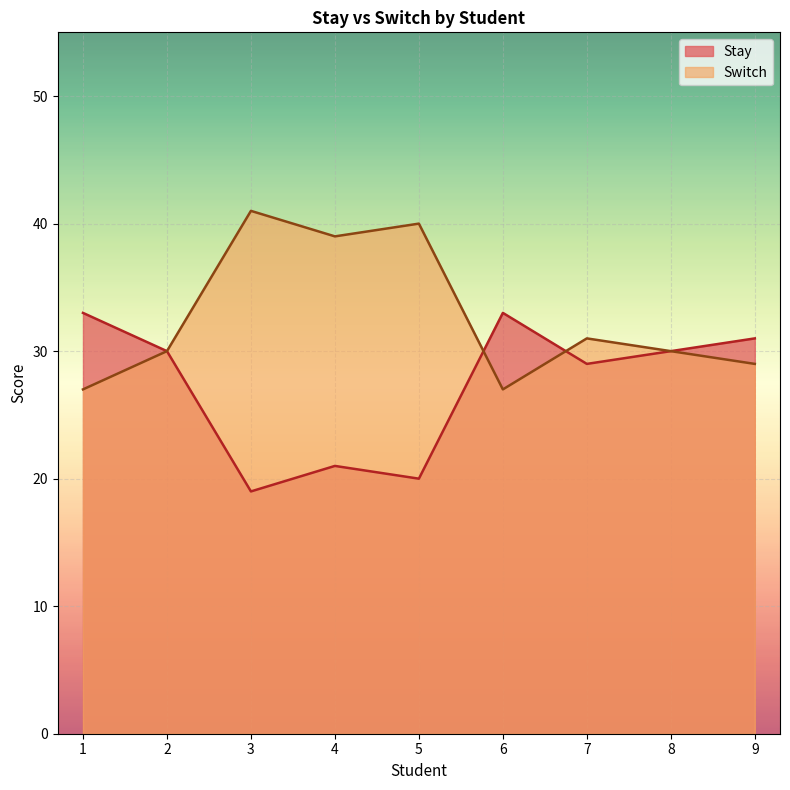

At which category does Stay reach its first local valley?

3